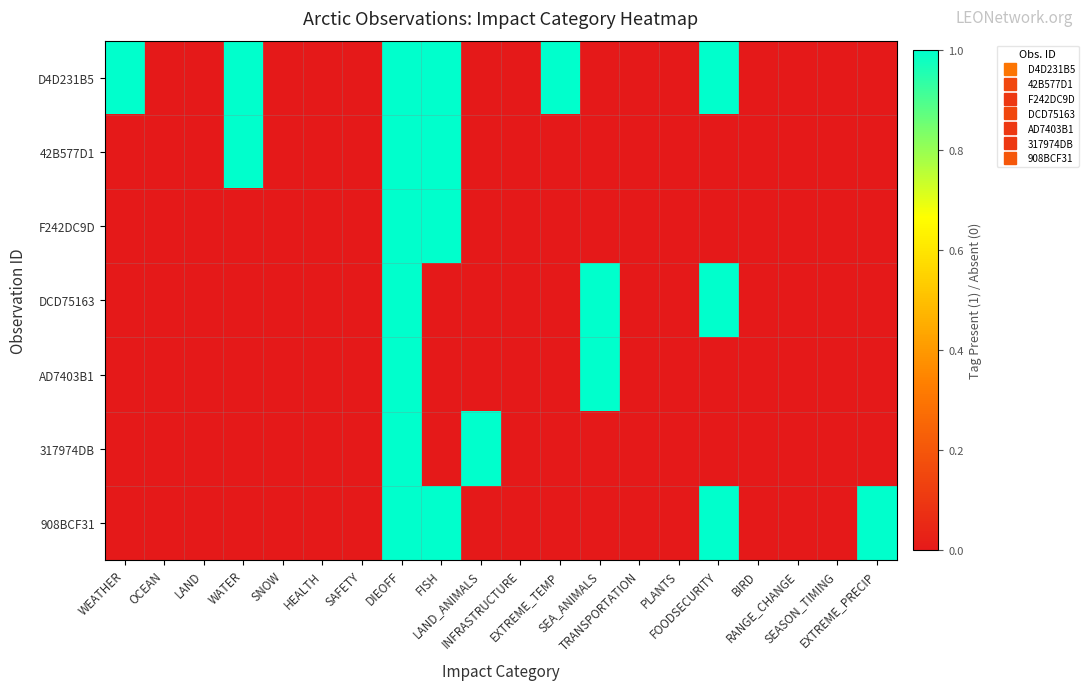

Reading right to left, transcribe all the data shown in this chart.

D4D231B5: EXTREME_PRECIP=0	SEASON_TIMING=0	RANGE_CHANGE=0	BIRD=0	FOODSECURITY=1	PLANTS=0	TRANSPORTATION=0	SEA_ANIMALS=0	EXTREME_TEMP=1	INFRASTRUCTURE=0	LAND_ANIMALS=0	FISH=1	DIEOFF=1	SAFETY=0	HEALTH=0	SNOW=0	WATER=1	LAND=0	OCEAN=0	WEATHER=1
42B577D1: EXTREME_PRECIP=0	SEASON_TIMING=0	RANGE_CHANGE=0	BIRD=0	FOODSECURITY=0	PLANTS=0	TRANSPORTATION=0	SEA_ANIMALS=0	EXTREME_TEMP=0	INFRASTRUCTURE=0	LAND_ANIMALS=0	FISH=1	DIEOFF=1	SAFETY=0	HEALTH=0	SNOW=0	WATER=1	LAND=0	OCEAN=0	WEATHER=0
F242DC9D: EXTREME_PRECIP=0	SEASON_TIMING=0	RANGE_CHANGE=0	BIRD=0	FOODSECURITY=0	PLANTS=0	TRANSPORTATION=0	SEA_ANIMALS=0	EXTREME_TEMP=0	INFRASTRUCTURE=0	LAND_ANIMALS=0	FISH=1	DIEOFF=1	SAFETY=0	HEALTH=0	SNOW=0	WATER=0	LAND=0	OCEAN=0	WEATHER=0
DCD75163: EXTREME_PRECIP=0	SEASON_TIMING=0	RANGE_CHANGE=0	BIRD=0	FOODSECURITY=1	PLANTS=0	TRANSPORTATION=0	SEA_ANIMALS=1	EXTREME_TEMP=0	INFRASTRUCTURE=0	LAND_ANIMALS=0	FISH=0	DIEOFF=1	SAFETY=0	HEALTH=0	SNOW=0	WATER=0	LAND=0	OCEAN=0	WEATHER=0
AD7403B1: EXTREME_PRECIP=0	SEASON_TIMING=0	RANGE_CHANGE=0	BIRD=0	FOODSECURITY=0	PLANTS=0	TRANSPORTATION=0	SEA_ANIMALS=1	EXTREME_TEMP=0	INFRASTRUCTURE=0	LAND_ANIMALS=0	FISH=0	DIEOFF=1	SAFETY=0	HEALTH=0	SNOW=0	WATER=0	LAND=0	OCEAN=0	WEATHER=0
317974DB: EXTREME_PRECIP=0	SEASON_TIMING=0	RANGE_CHANGE=0	BIRD=0	FOODSECURITY=0	PLANTS=0	TRANSPORTATION=0	SEA_ANIMALS=0	EXTREME_TEMP=0	INFRASTRUCTURE=0	LAND_ANIMALS=1	FISH=0	DIEOFF=1	SAFETY=0	HEALTH=0	SNOW=0	WATER=0	LAND=0	OCEAN=0	WEATHER=0
908BCF31: EXTREME_PRECIP=1	SEASON_TIMING=0	RANGE_CHANGE=0	BIRD=0	FOODSECURITY=1	PLANTS=0	TRANSPORTATION=0	SEA_ANIMALS=0	EXTREME_TEMP=0	INFRASTRUCTURE=0	LAND_ANIMALS=0	FISH=1	DIEOFF=1	SAFETY=0	HEALTH=0	SNOW=0	WATER=0	LAND=0	OCEAN=0	WEATHER=0